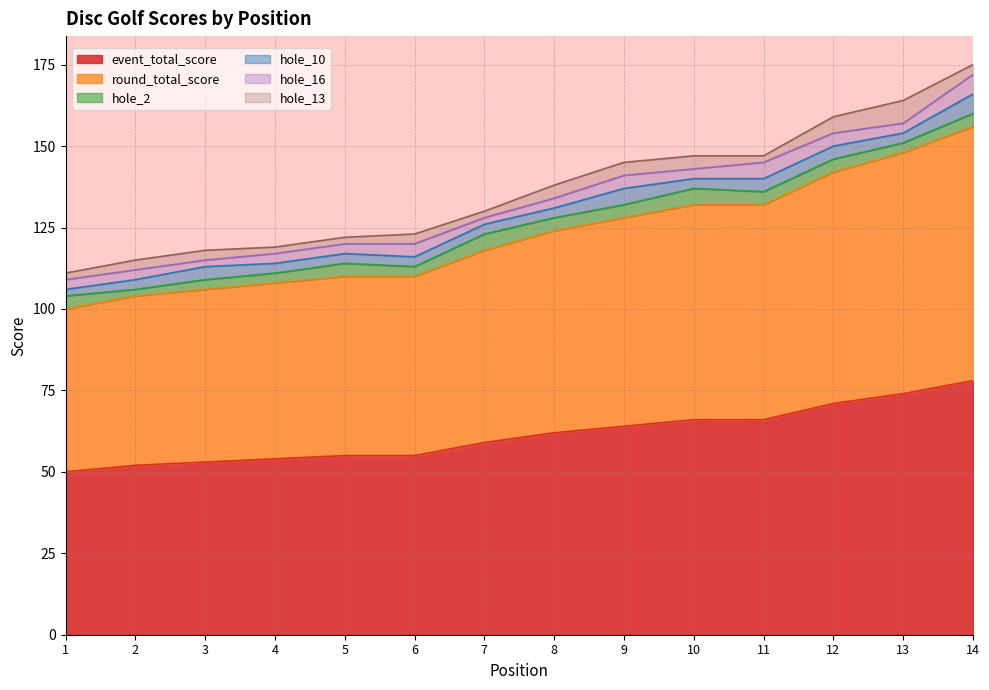

Which series changed the most between 3 and 14?

event_total_score